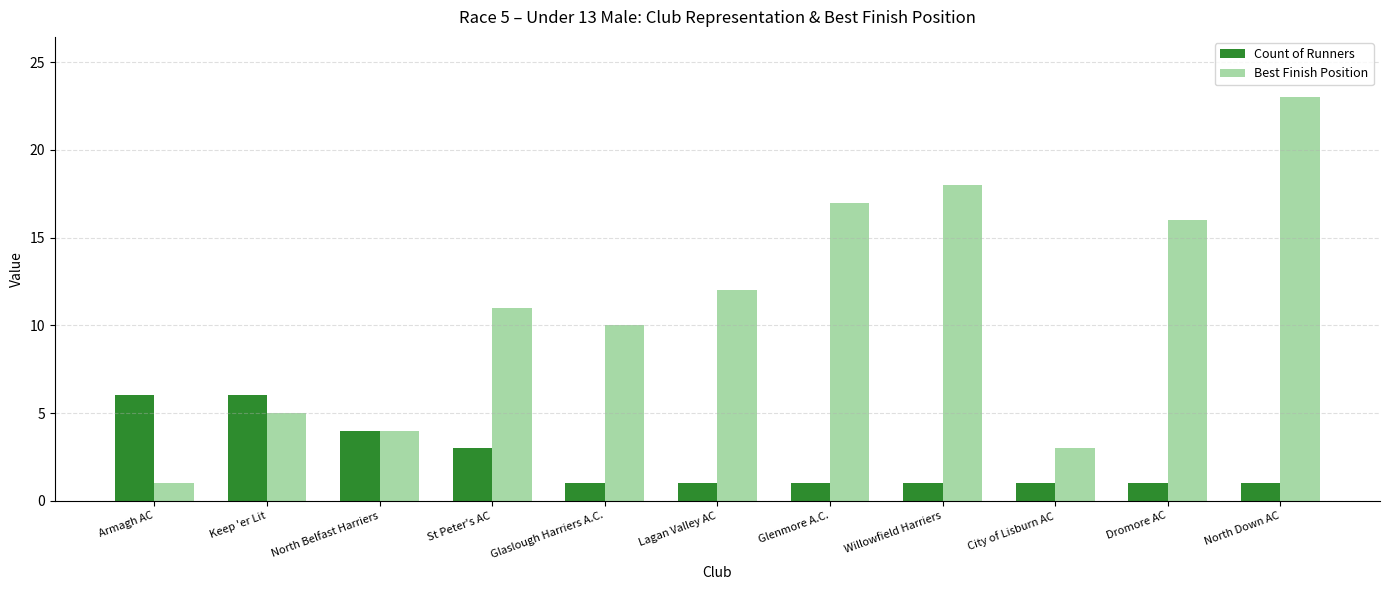

What is the difference between the Count of Runners values at Glenmore A.C. and St Peter's AC?

2